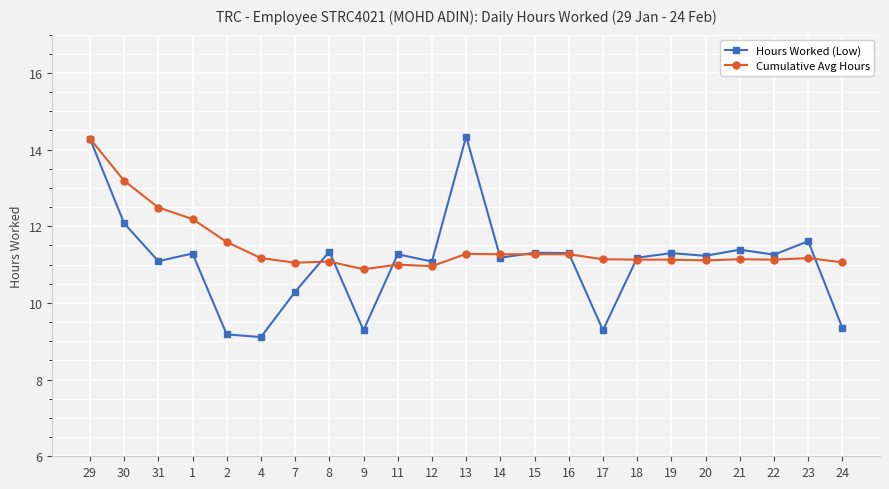

True or false: Hours Worked (Low) has more than 0 points higher than both neighbors.

True